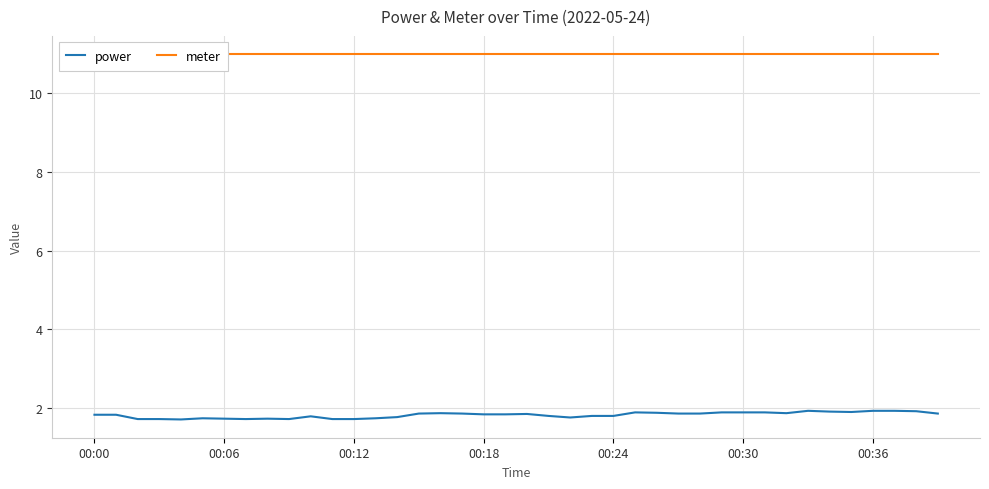

True or false: power and meter intersect in this chart.

False